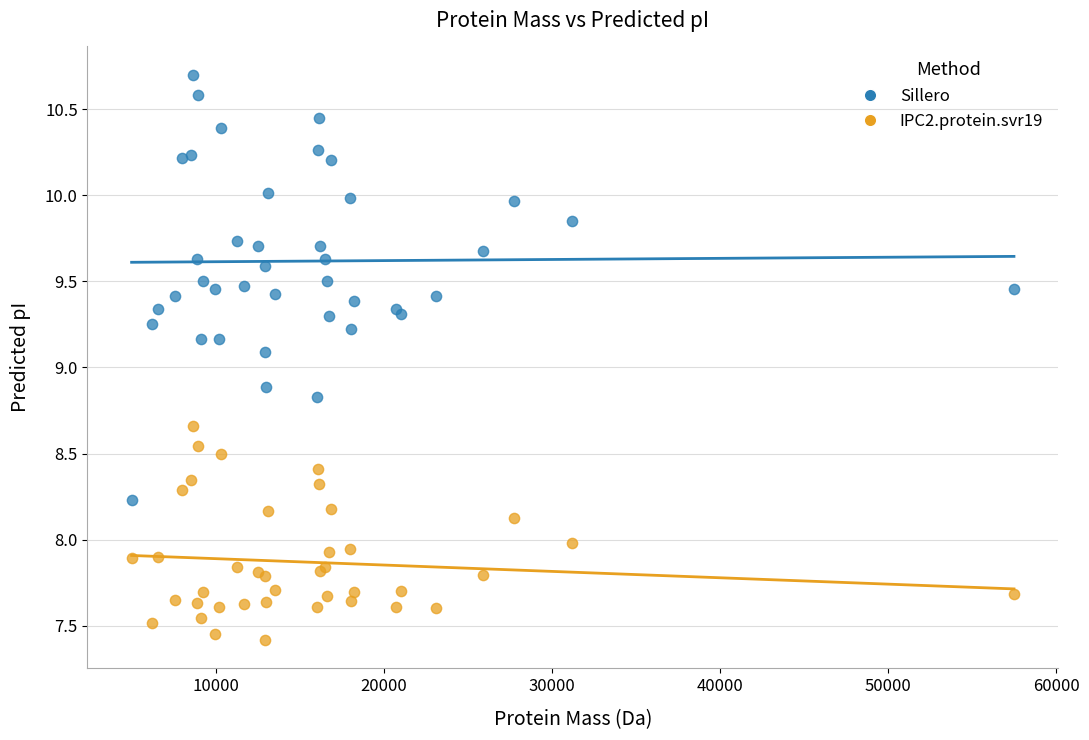

Which series has the widest spread of Y values?

Sillero